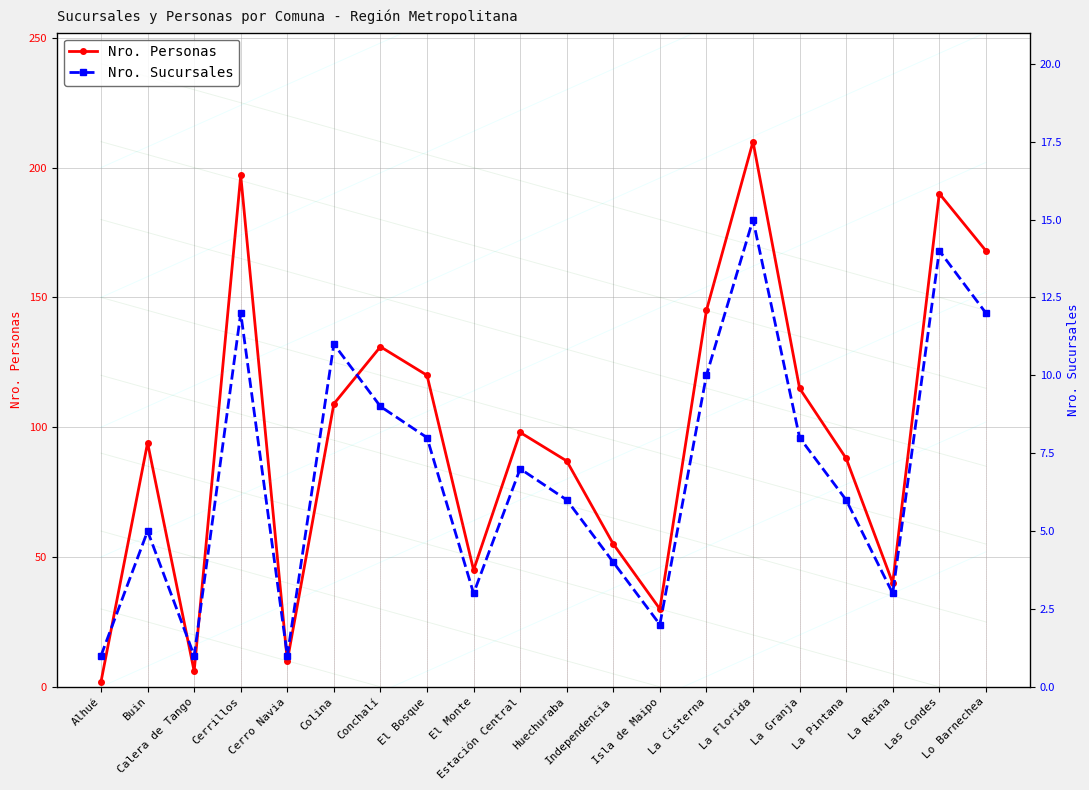

What is the difference between the maximum and minimum values in the Nro. Sucursales series?

14